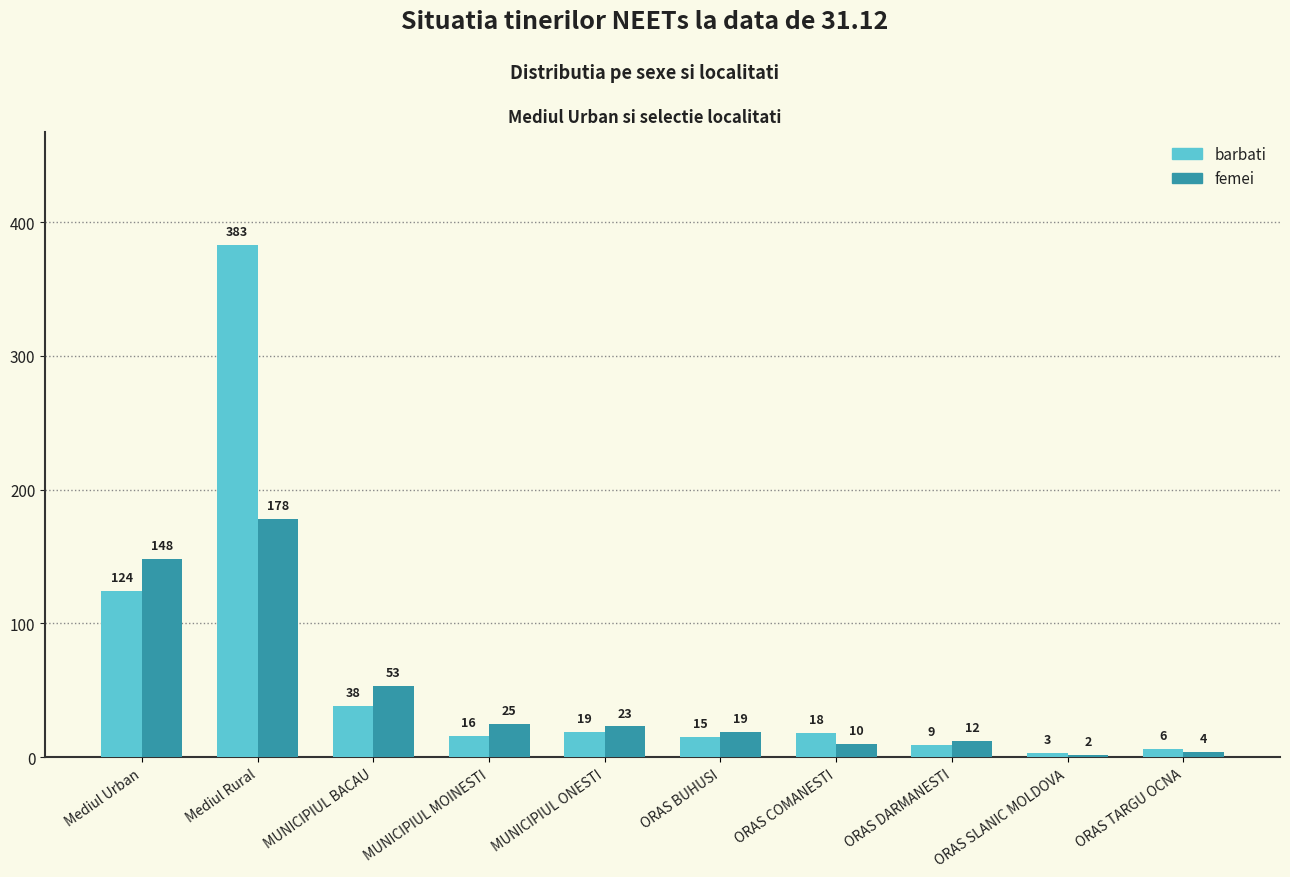

The value of femei at MUNICIPIUL MOINESTI is 25. True or false?

True